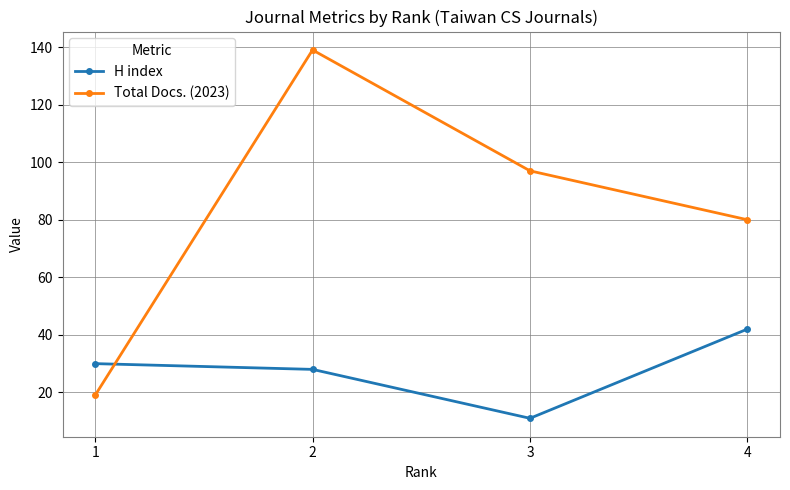

Count the number of data series in this chart.

2